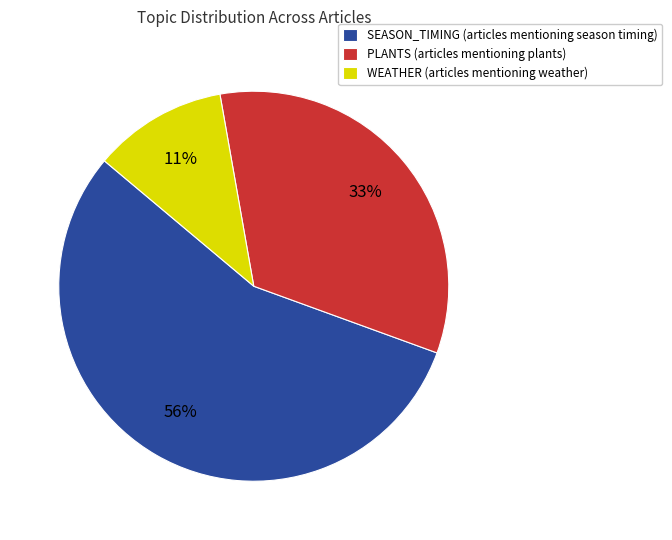

To the nearest percent, what is the combined percentage of SEASON_TIMING (articles mentioning season timing) and WEATHER (articles mentioning weather)?

67%